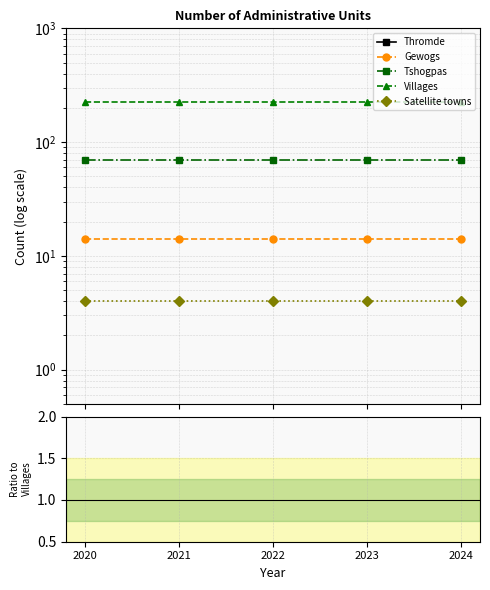

At which category is the sum across all series the highest?

2020